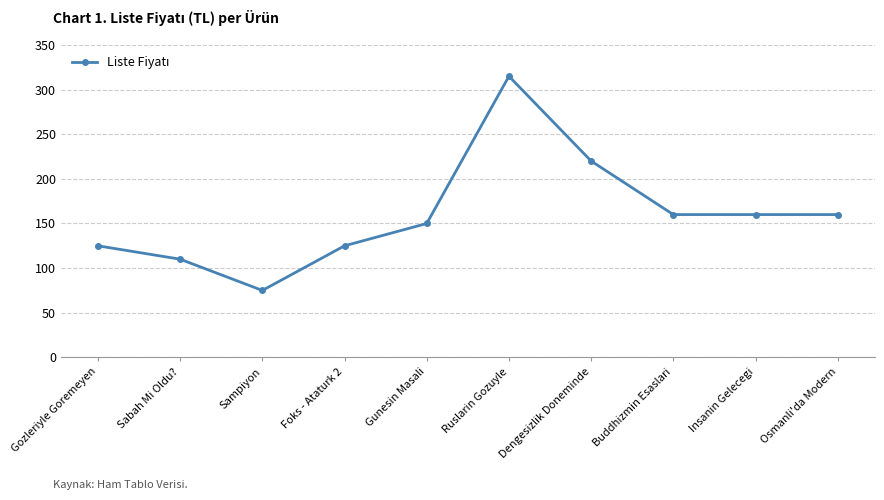

At which label is the value closest to 195?

Dengesizlik Doneminde